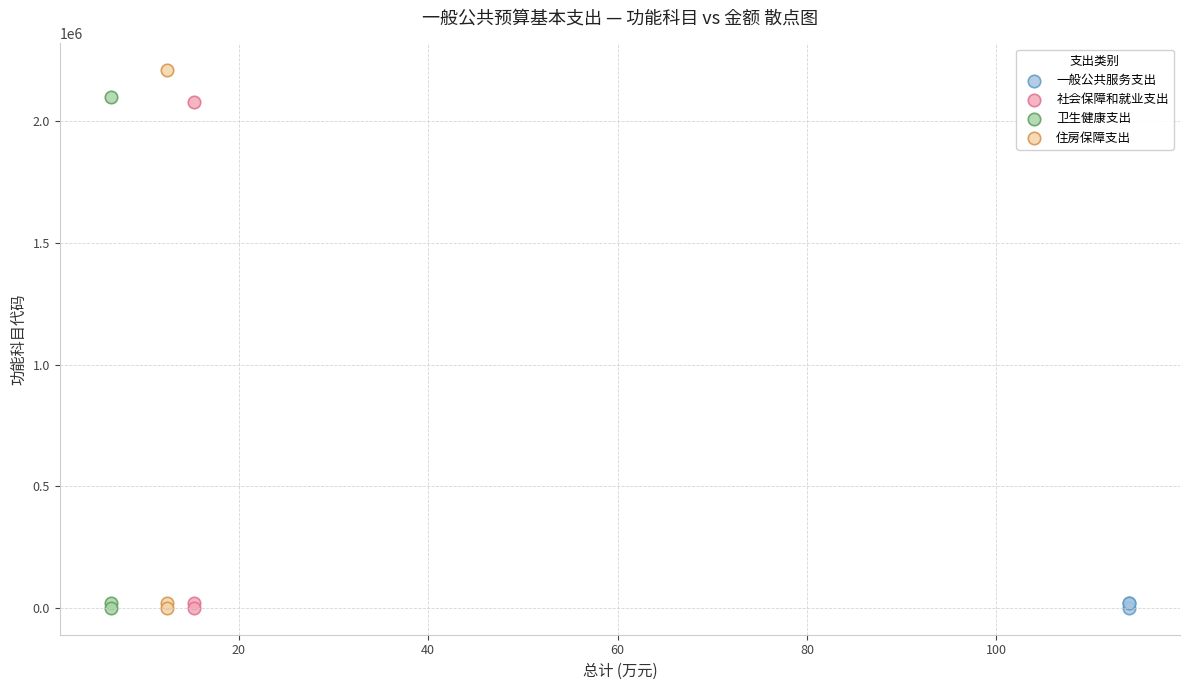

Which series has the widest spread of Y values?

住房保障支出